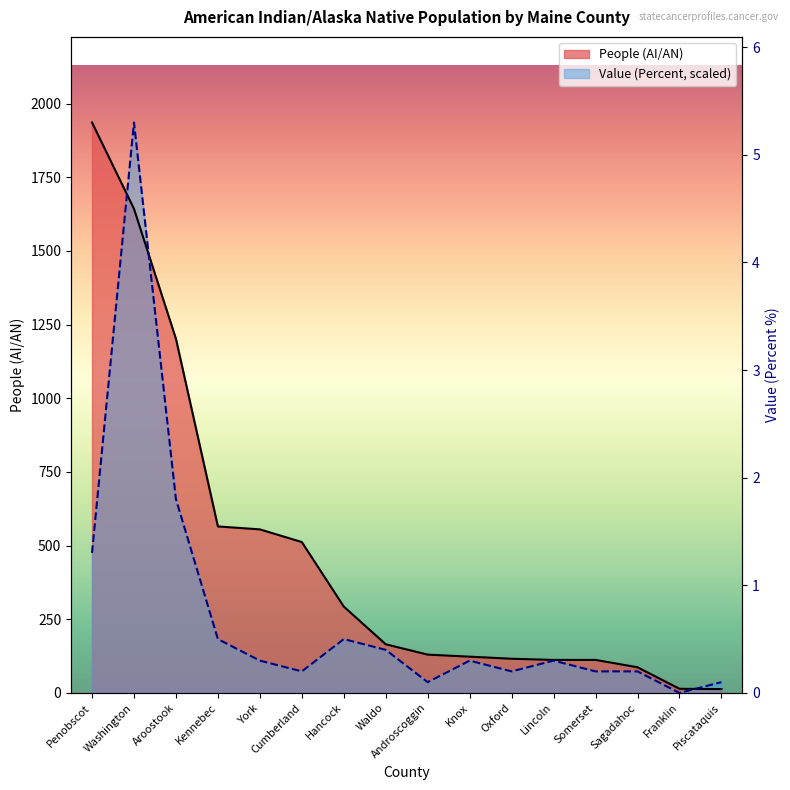

How many series are shown in this chart?

2